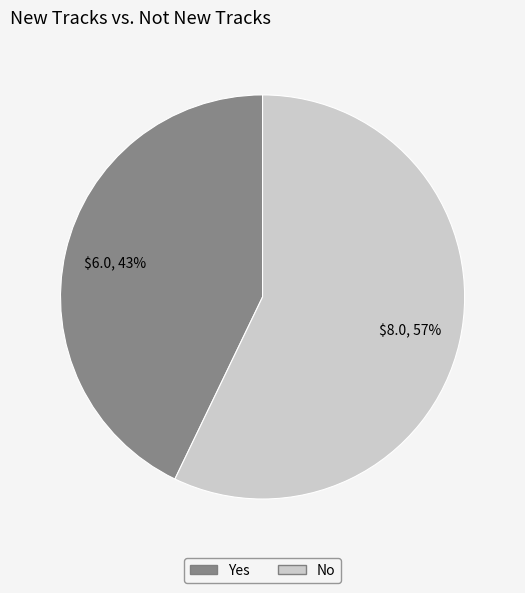

Rank the categories by value from lowest to highest.

Yes, No